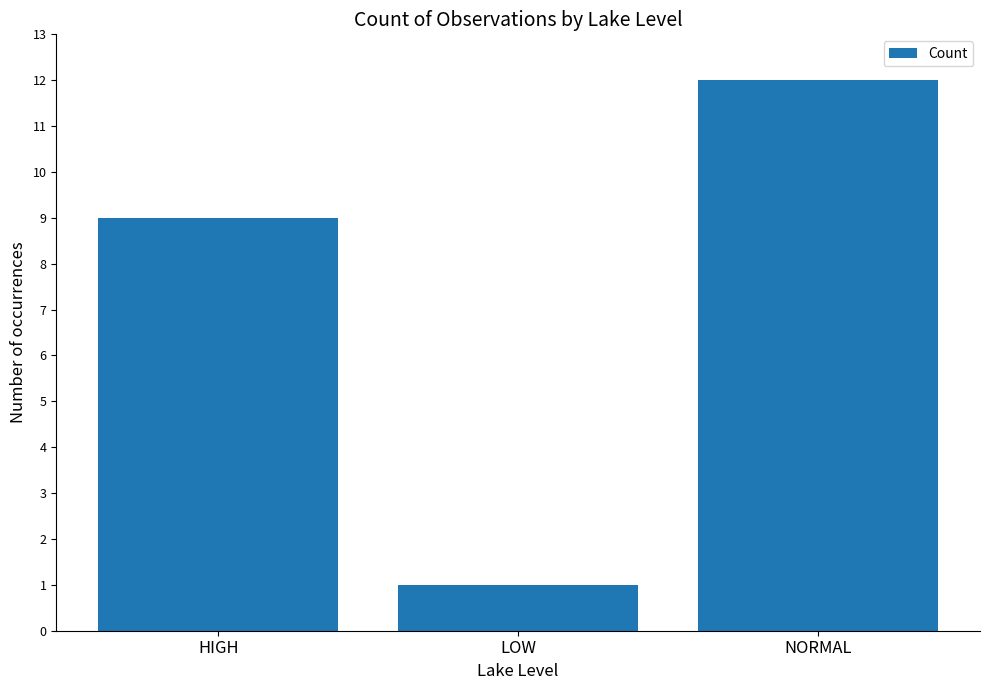

Where is the data nearest to the value 6?

HIGH